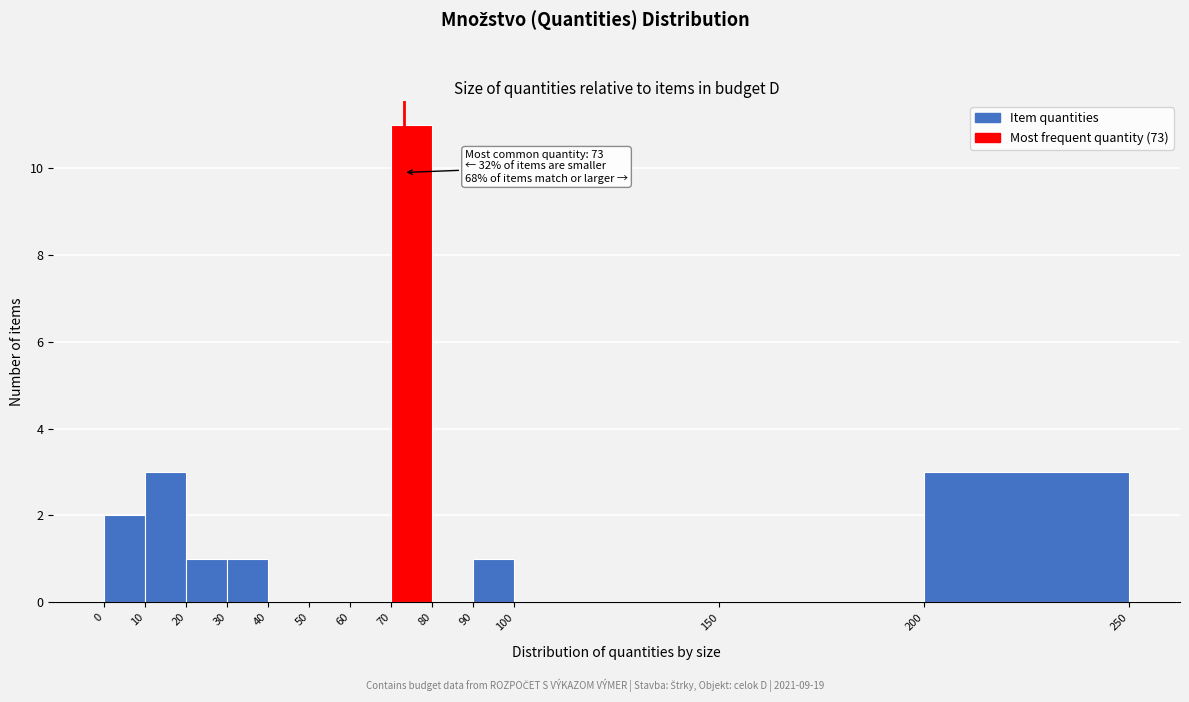

Which range on the x-axis has the tallest bar?

70 to 80